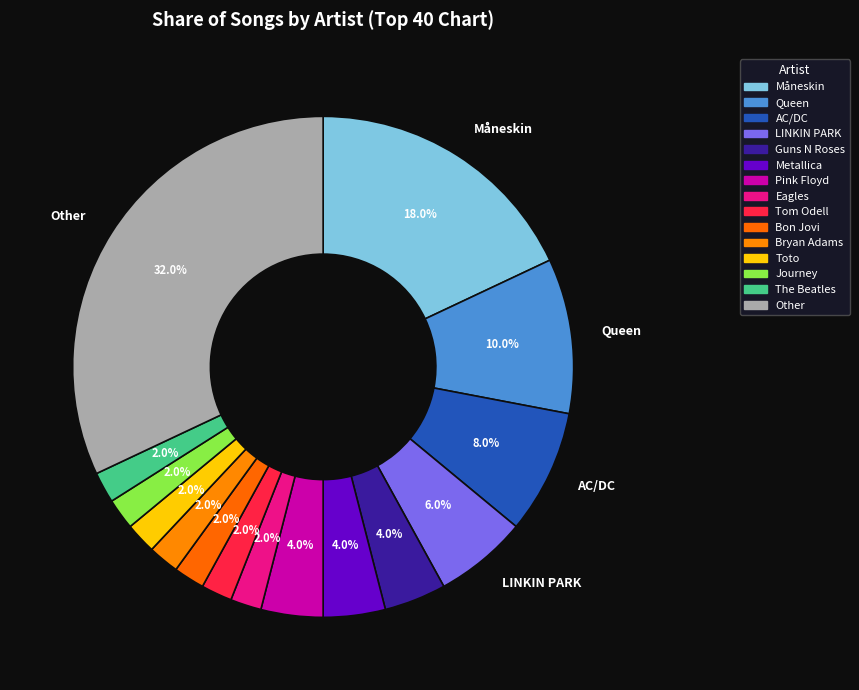

To the nearest percent, what portion does Måneskin represent?

18%